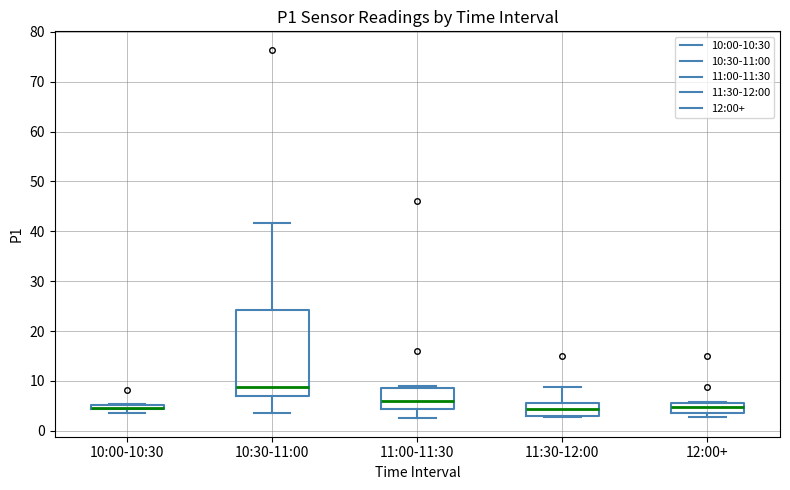

Which box is the tallest, from its lower edge to its upper edge?

10:30-11:00